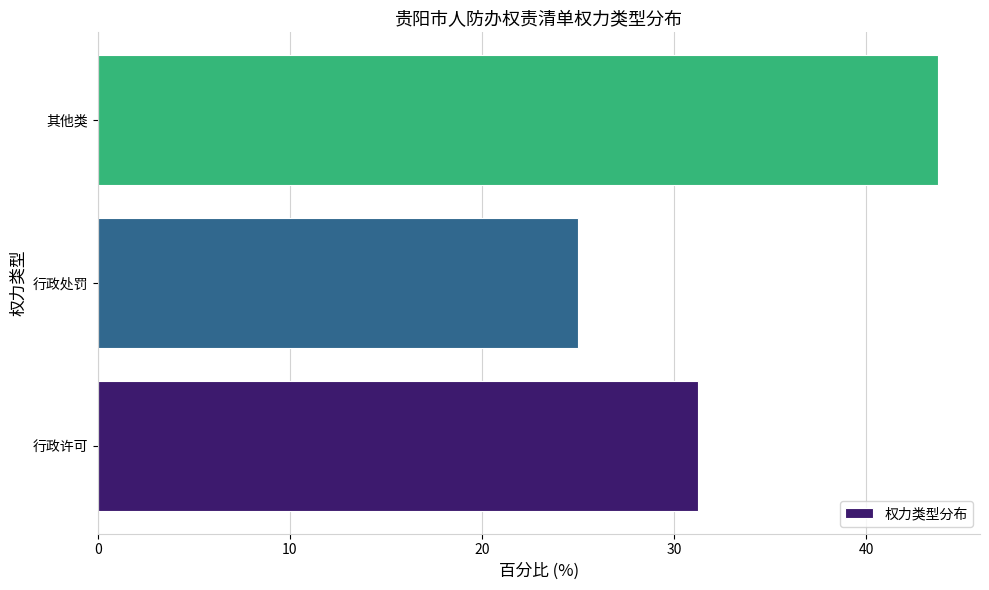

What is the greatest value displayed?

43.8